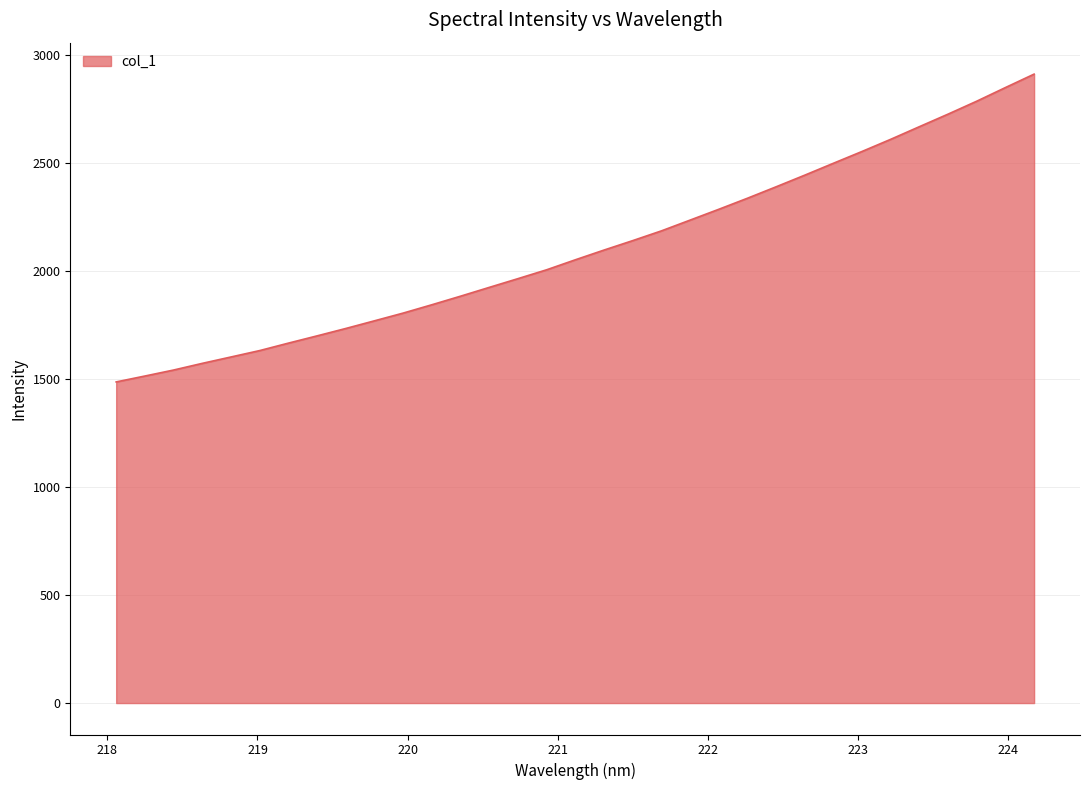

What is the difference between the maximum and minimum values?

1425.4